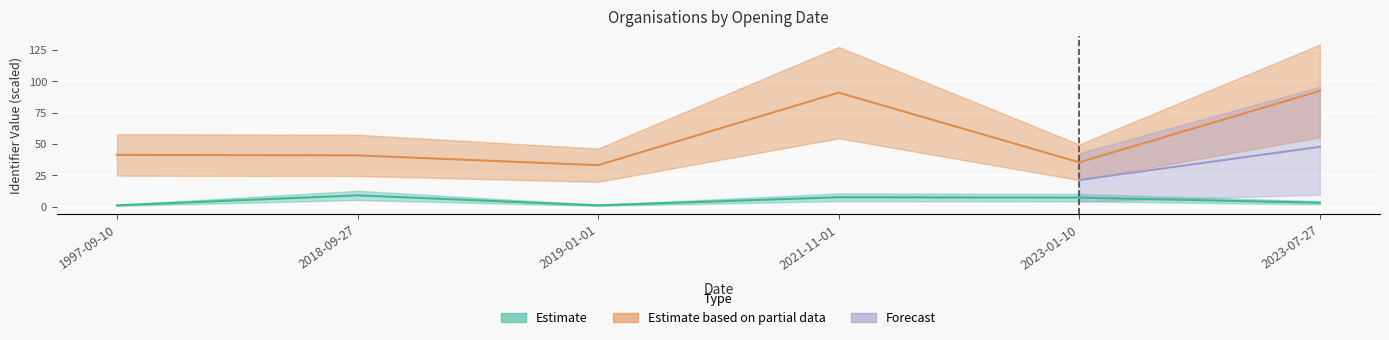

At which category does the chart reach its minimum across all series?

2019-01-01